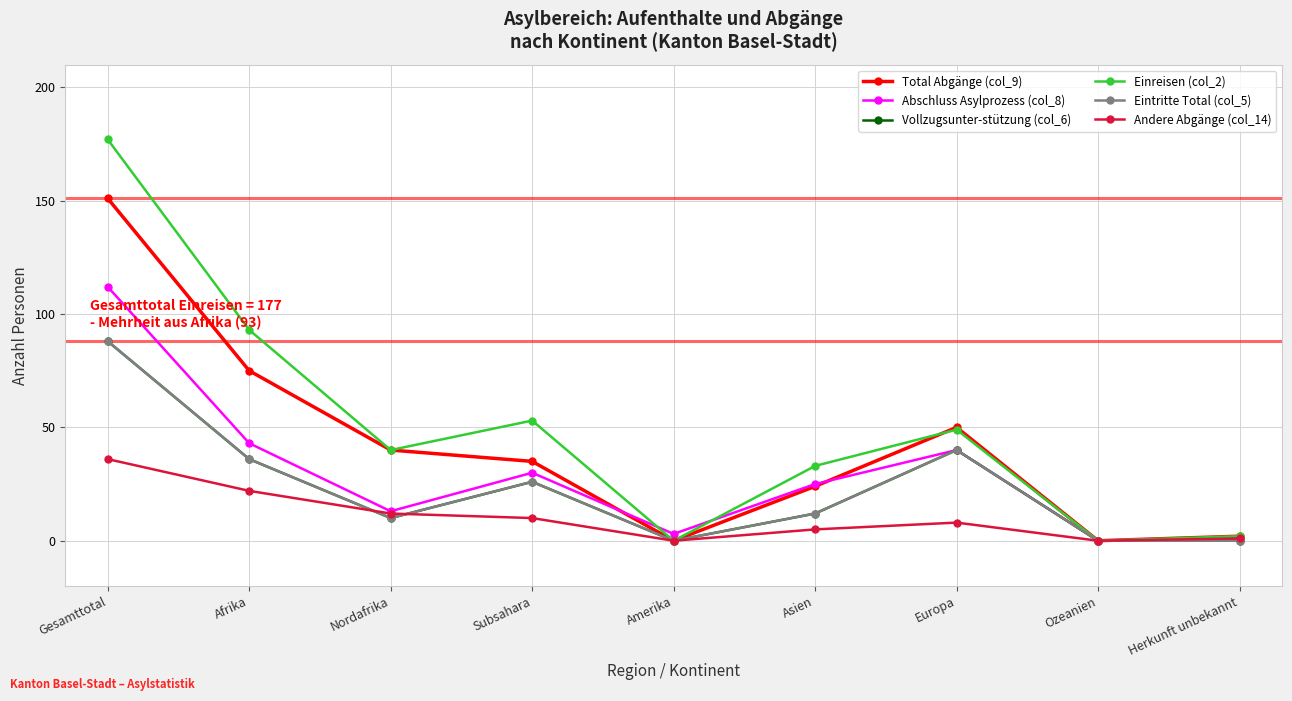

Does the chart have visible grid lines?

Yes